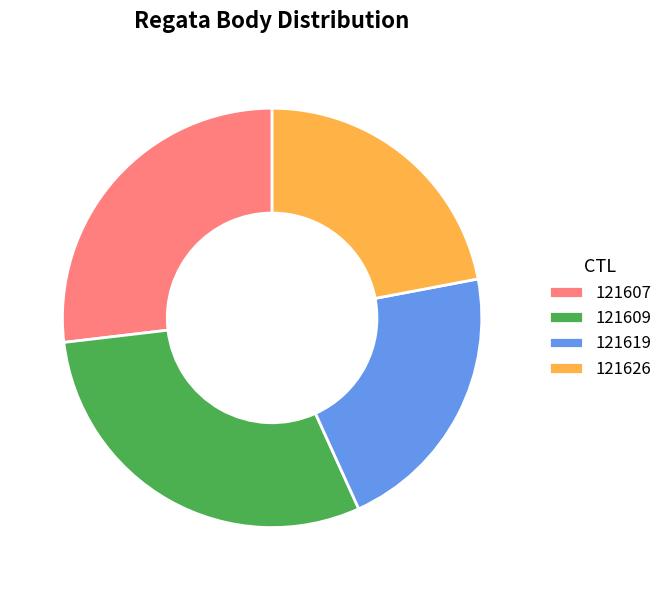

Which category has the biggest portion of the pie?

121609